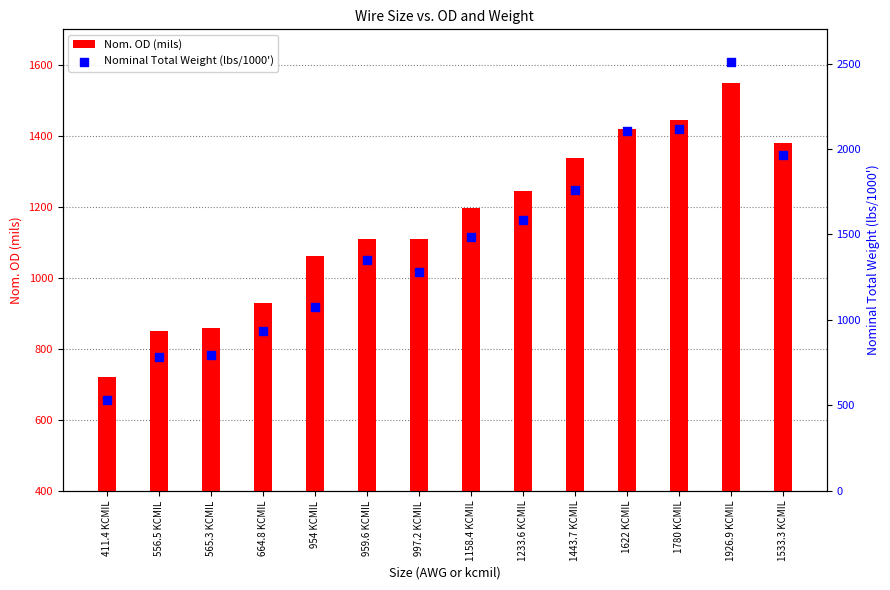

Which series has the largest total across all categories?

Nominal Total Weight (lbs/1000')